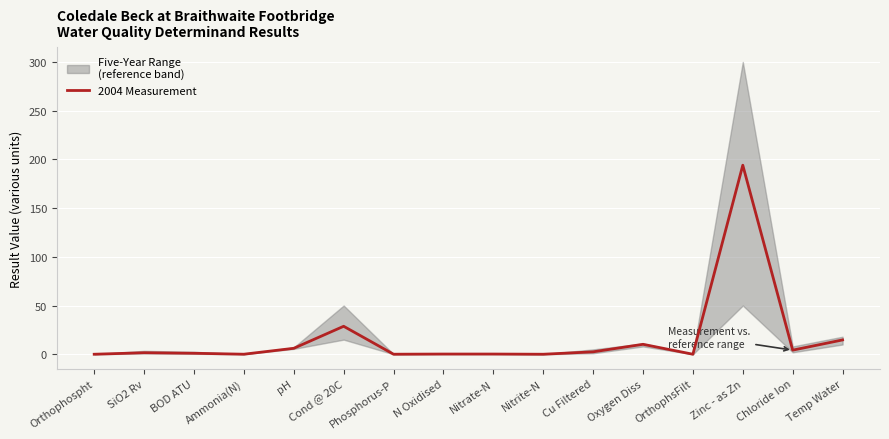

The value at Cu Filtered is 1.1. True or false?

False